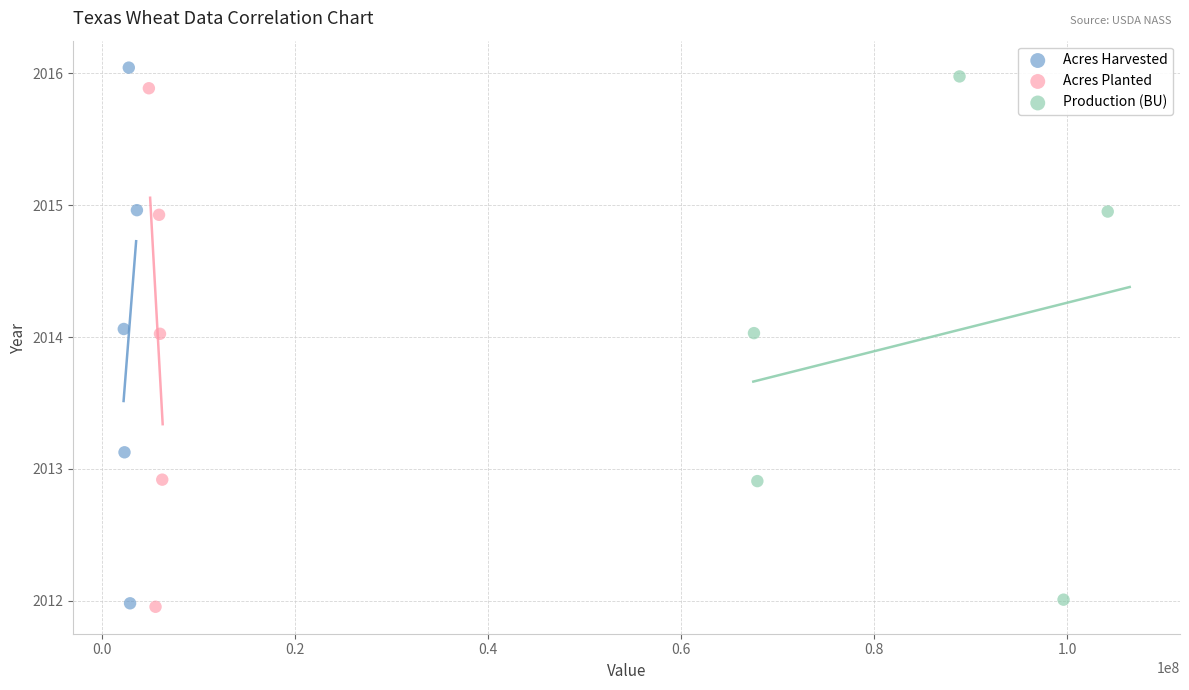

Which series has the largest Y range (max minus min)?

Acres Harvested